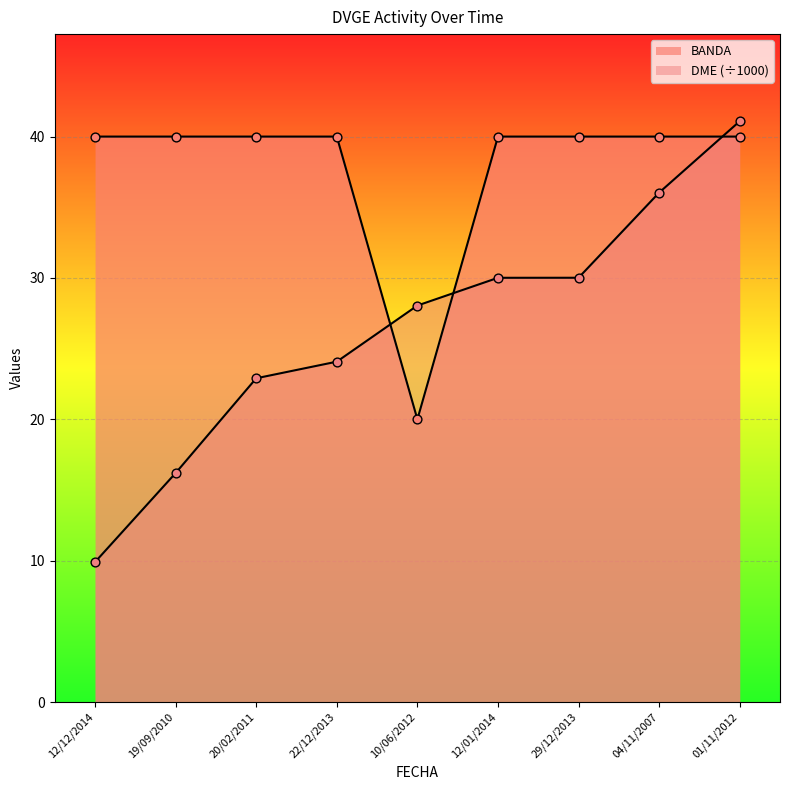

Which series reaches the maximum Y coordinate?

DME